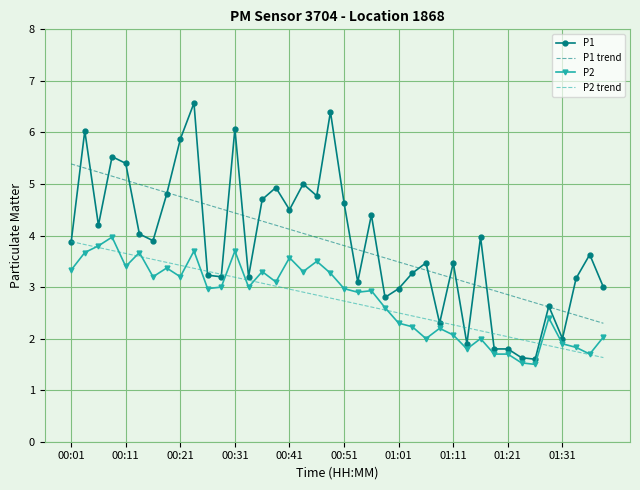

What is the greatest value displayed?

6.6